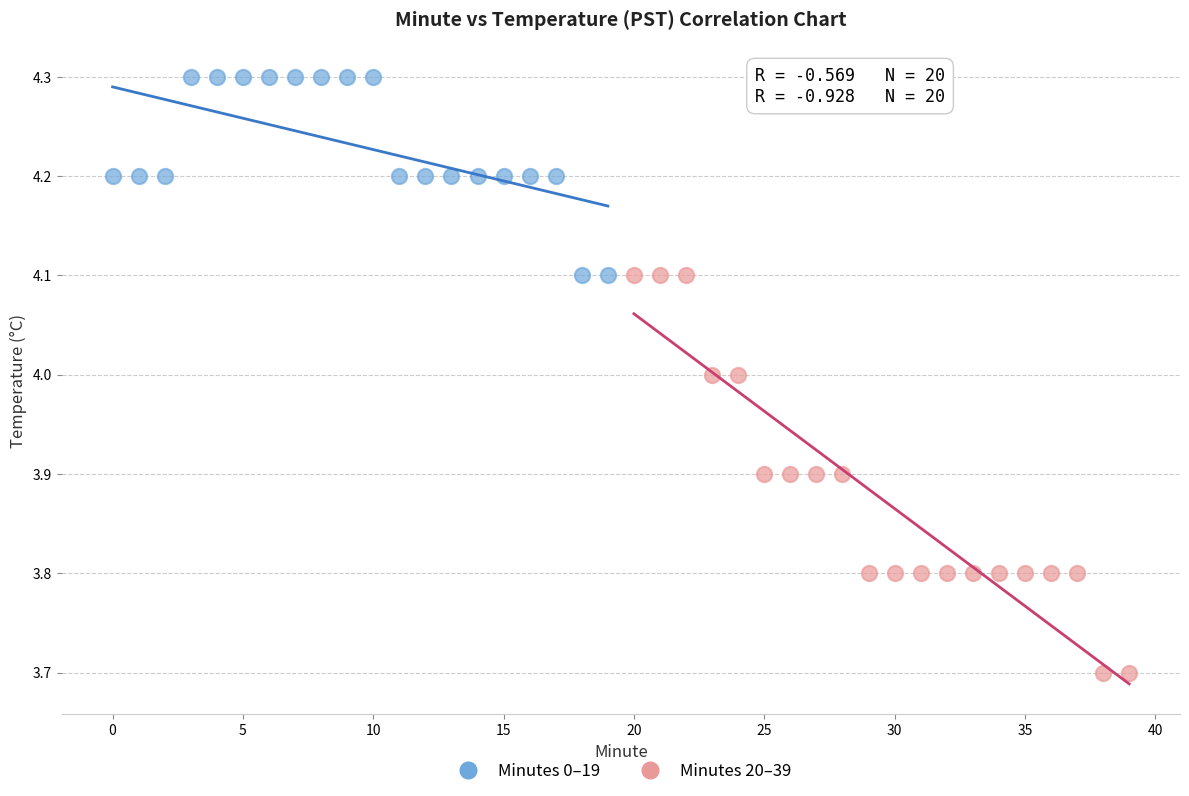

Which series reaches the minimum Y coordinate?

Minutes 20–39